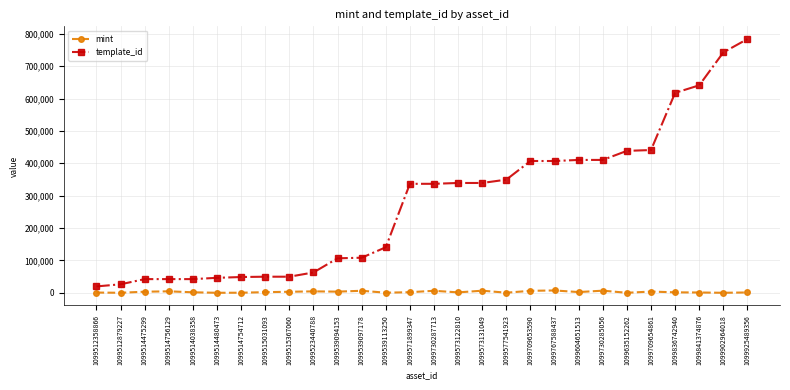

True or false: template_id and mint intersect in this chart.

False